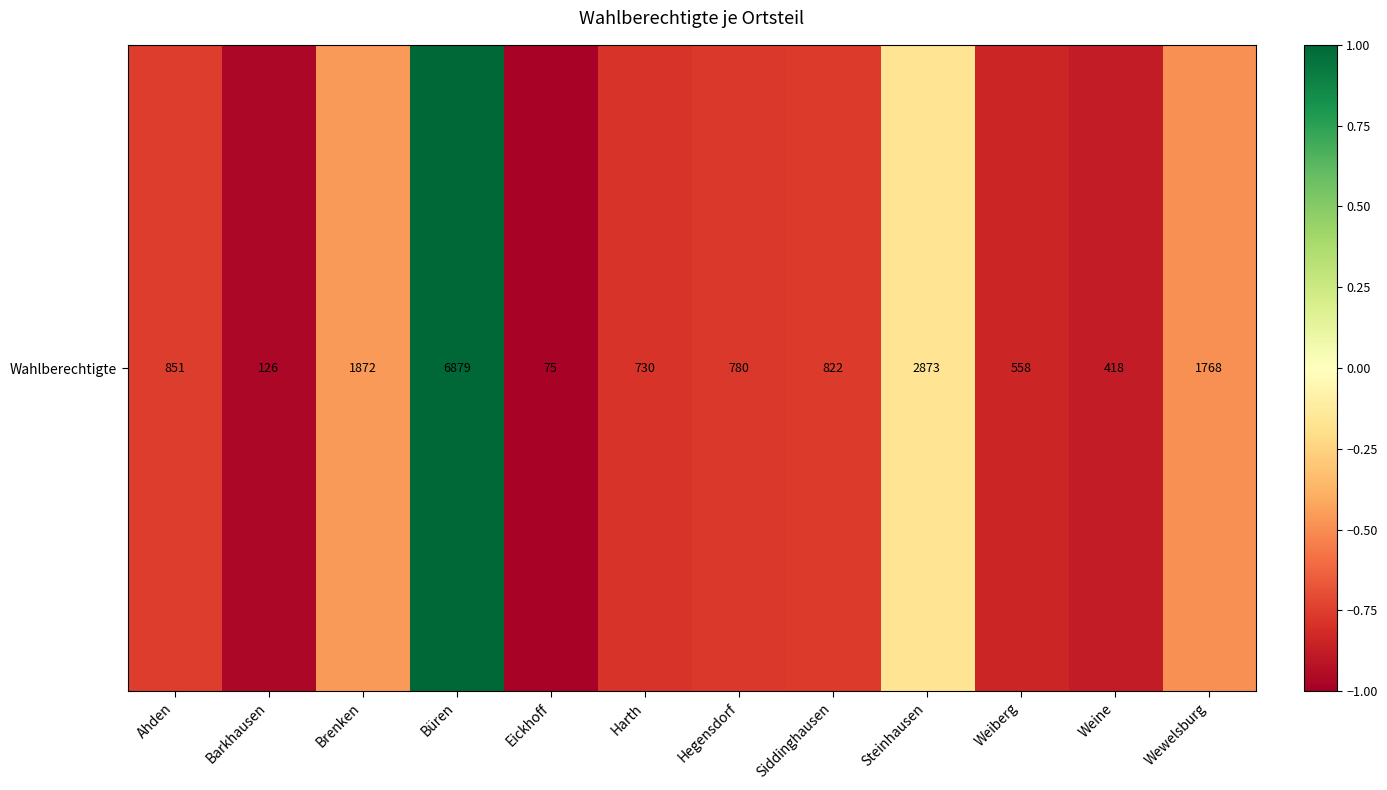

The chart shows a value of 1.6 at Büren. True or false?

False